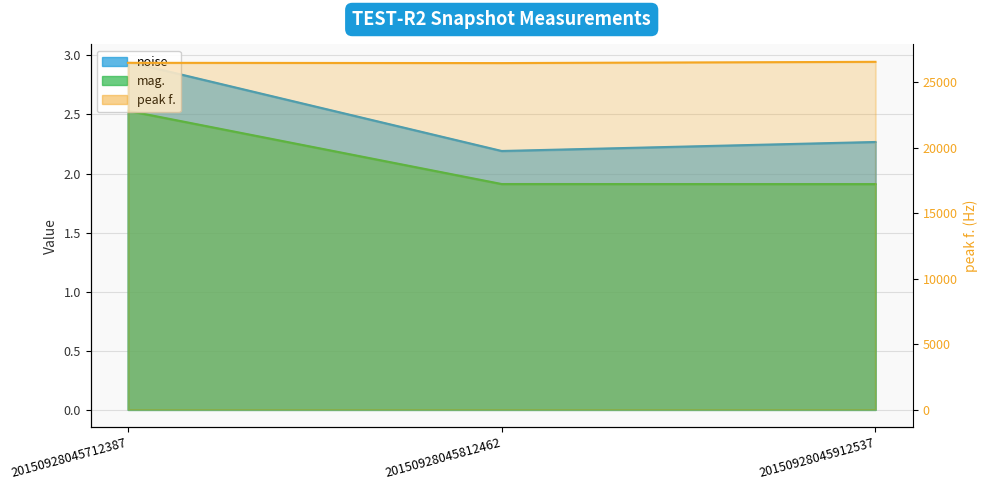

Between 20150928045712387 and 20150928045812462, which series saw the biggest shift?

peak f.